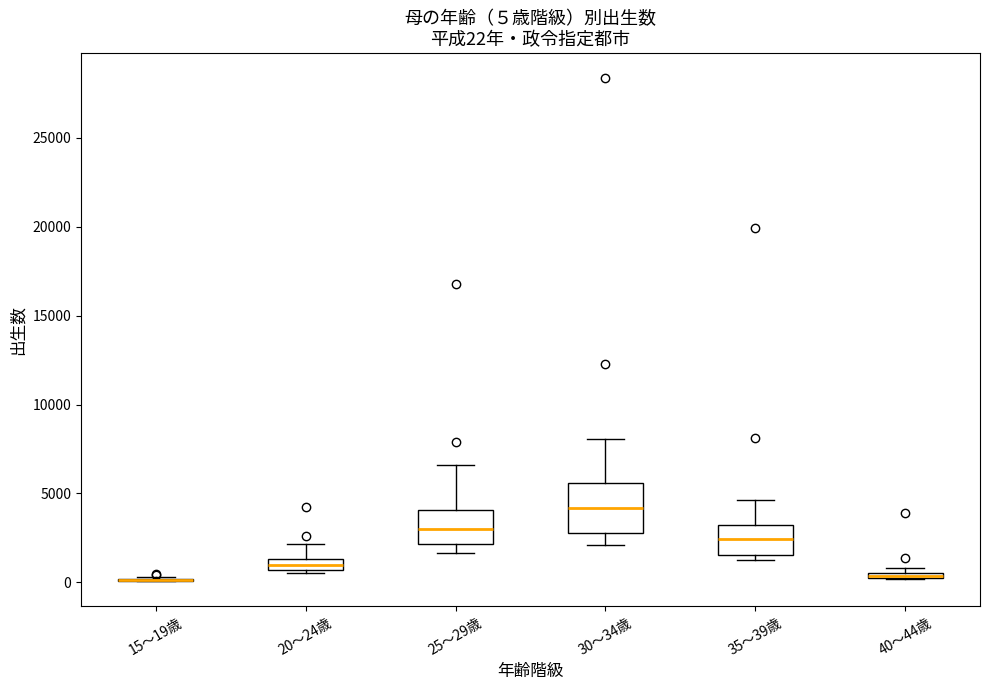

Which box is the tallest, from its lower edge to its upper edge?

30～34歳